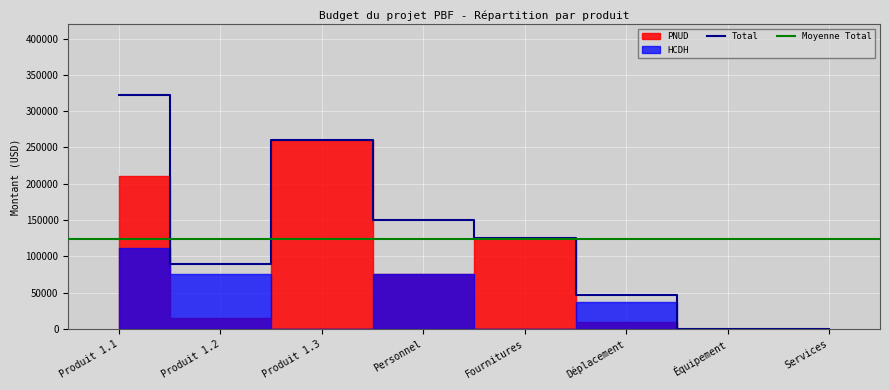

The Total series shows 260183.6 at Produit 1.3. True or false?

True